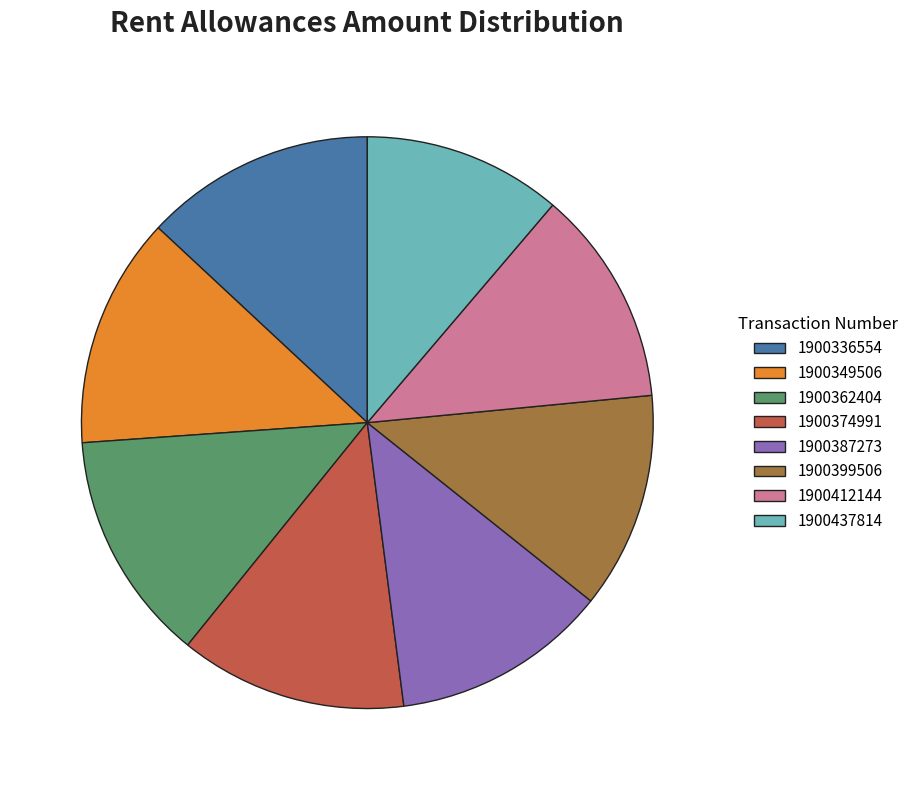

Is it true that 1900399506 is 12% of the pie?

True